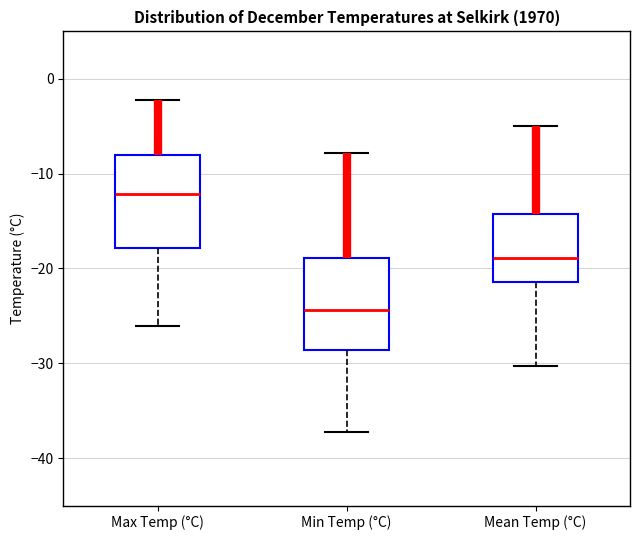

Where is the lower edge of the box for Min Temp (°C) on the y-axis? The values are not printed on the chart, so give them approximately, as read against the axis.

-29